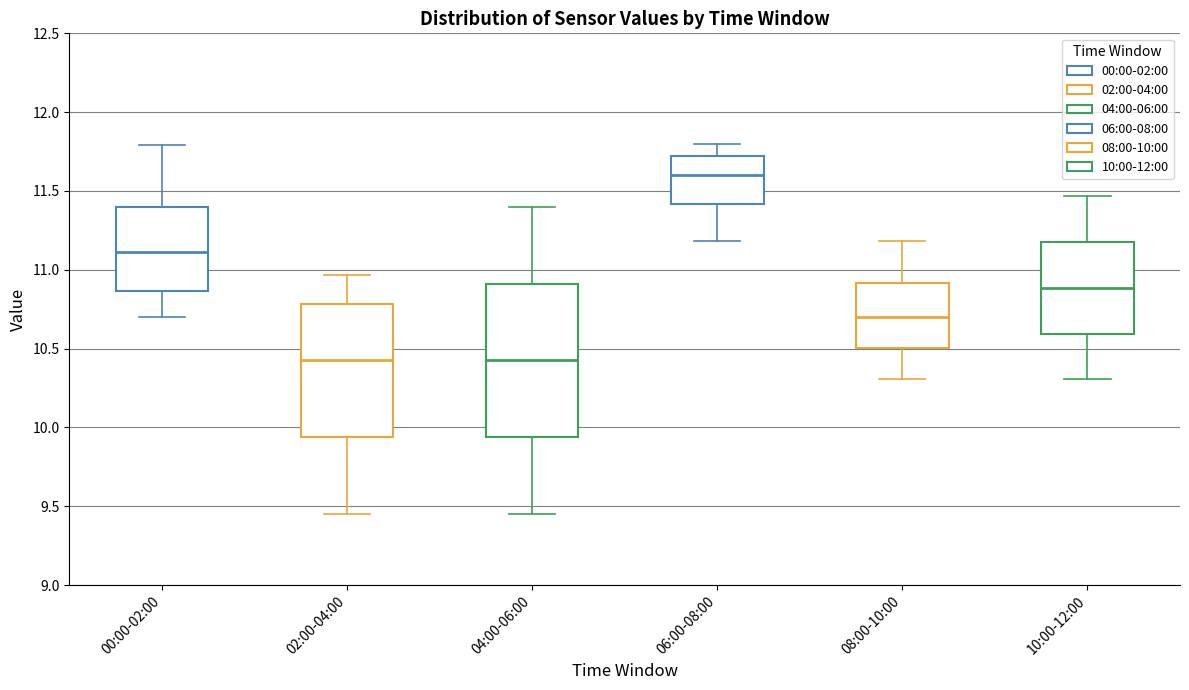

Which box is the tallest, from its lower edge to its upper edge?

04:00-06:00